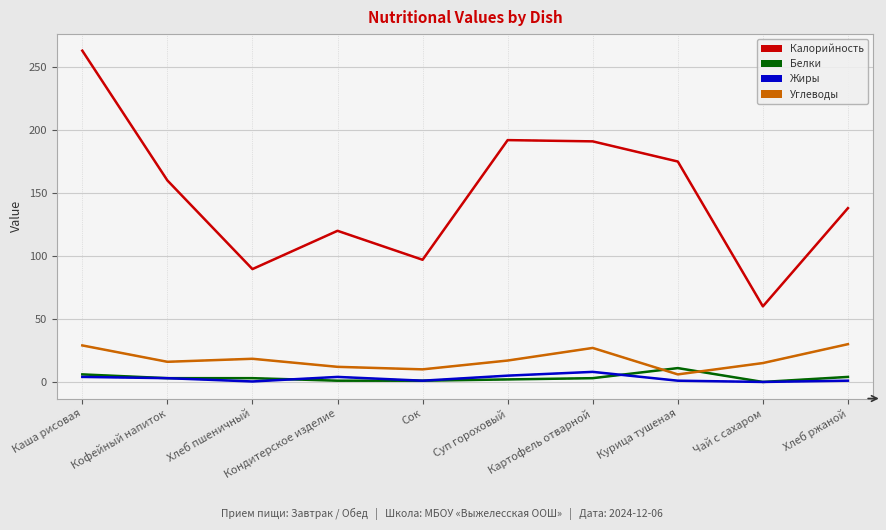

Does the chart display data point markers on the line(s)?

No